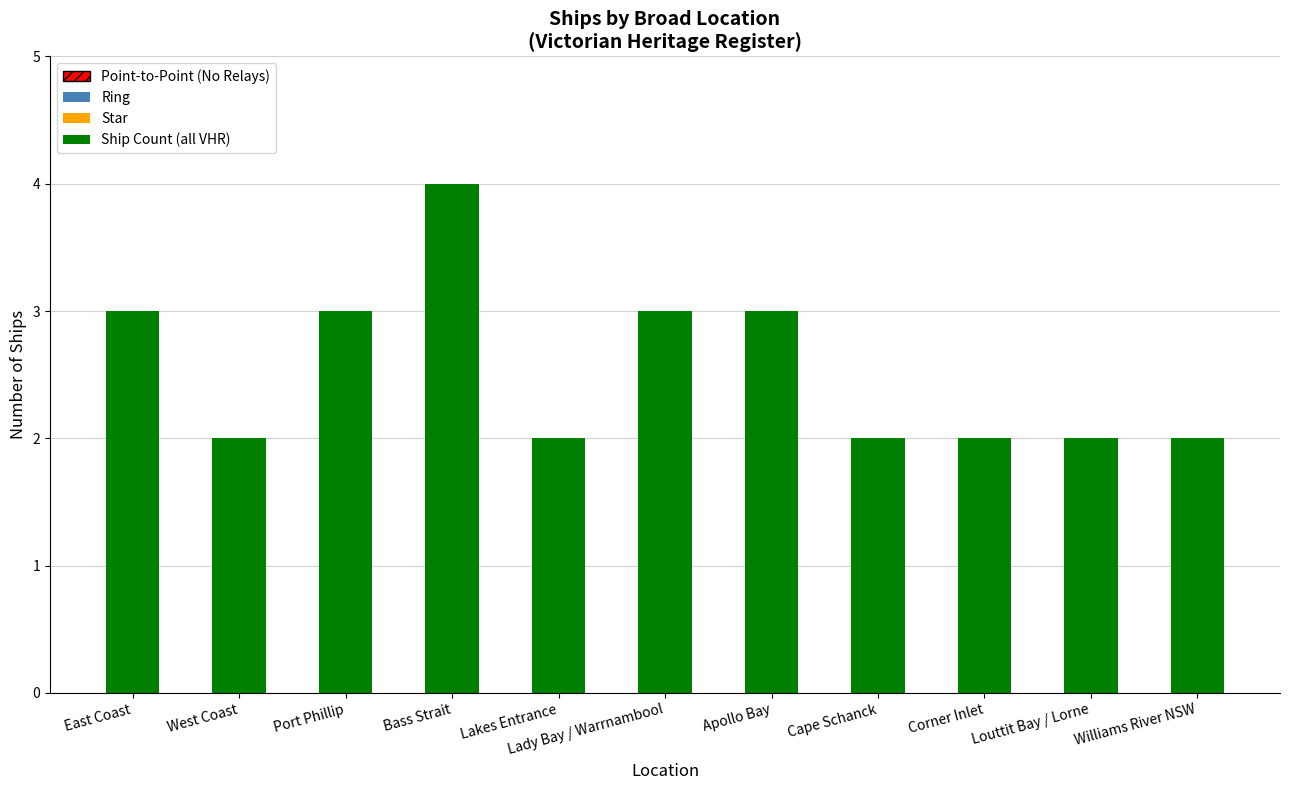

Are the bars horizontal?

No